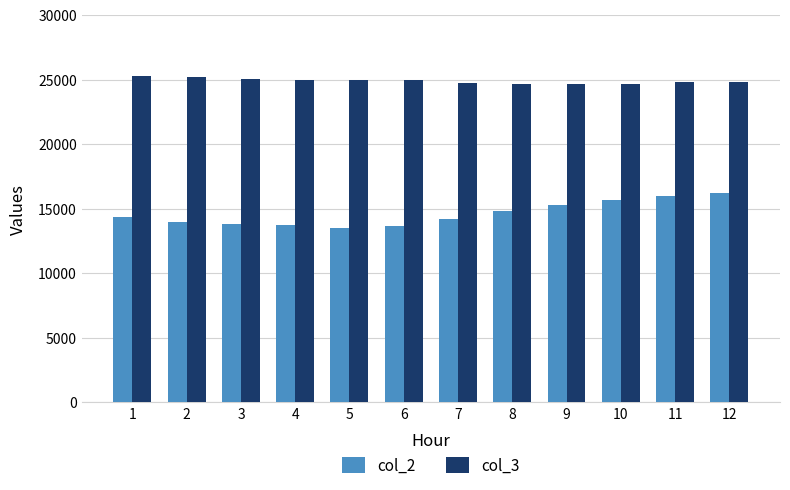

What is the highest value of the col_3 series?

25261